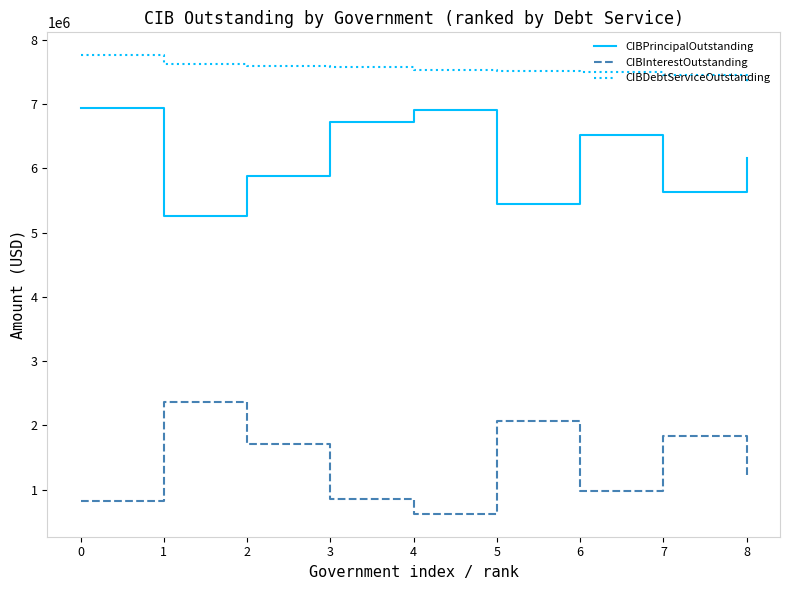

Is the value of CIBInterestOutstanding at 6 greater than the value of CIBPrincipalOutstanding at 1?

No